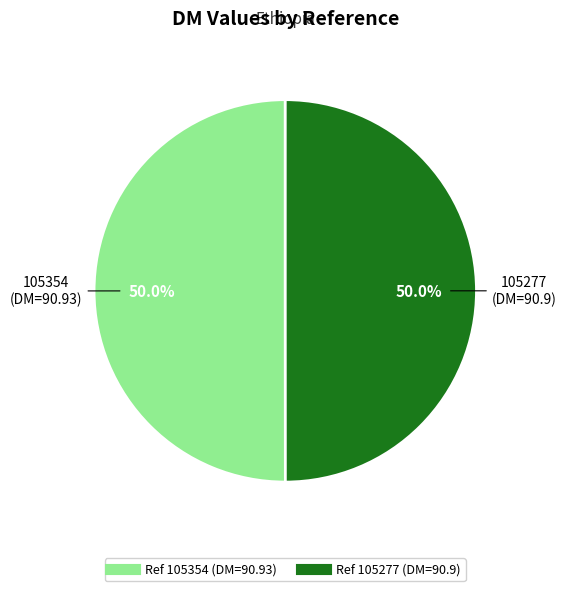

How many segments does this pie chart have?

2